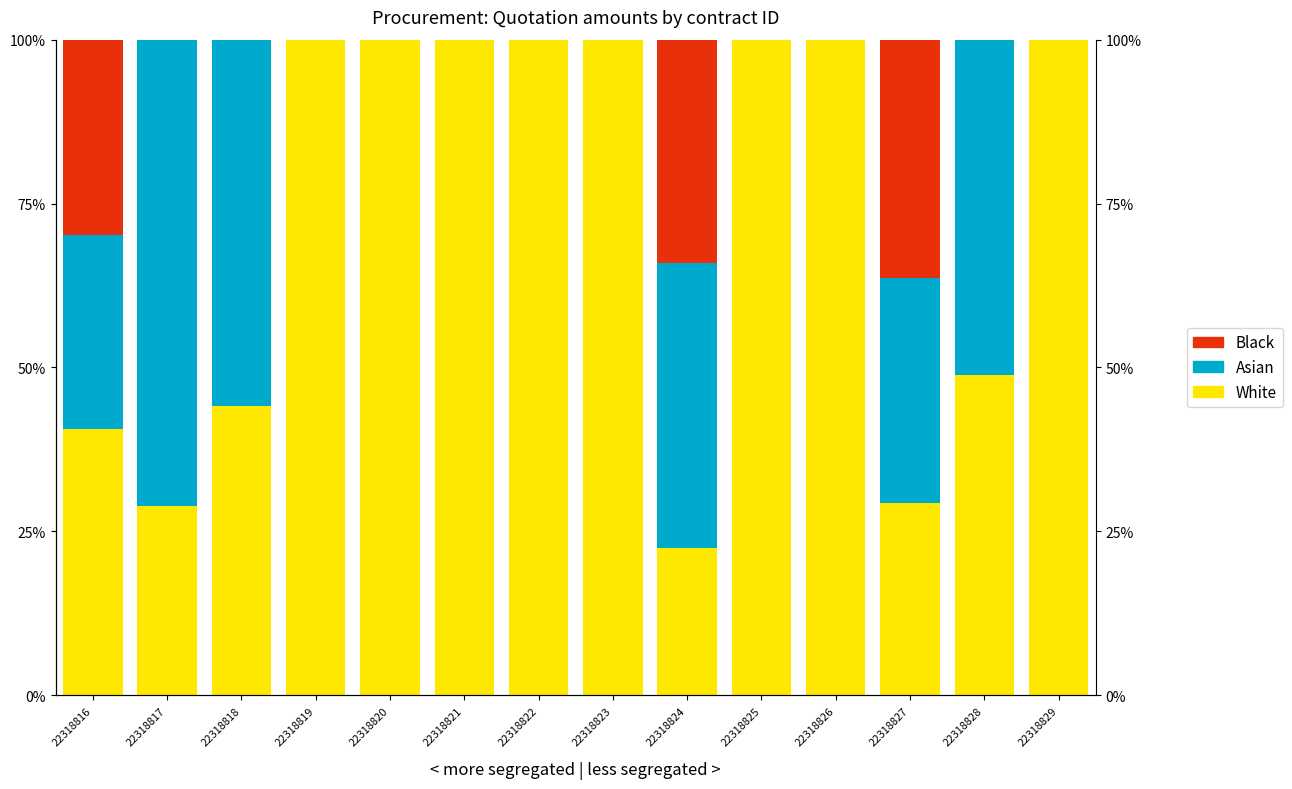

Rank the categories by Asian value from lowest to highest.

22318819, 22318820, 22318821, 22318822, 22318823, 22318825, 22318826, 22318829, 22318816, 22318827, 22318824, 22318828, 22318818, 22318817